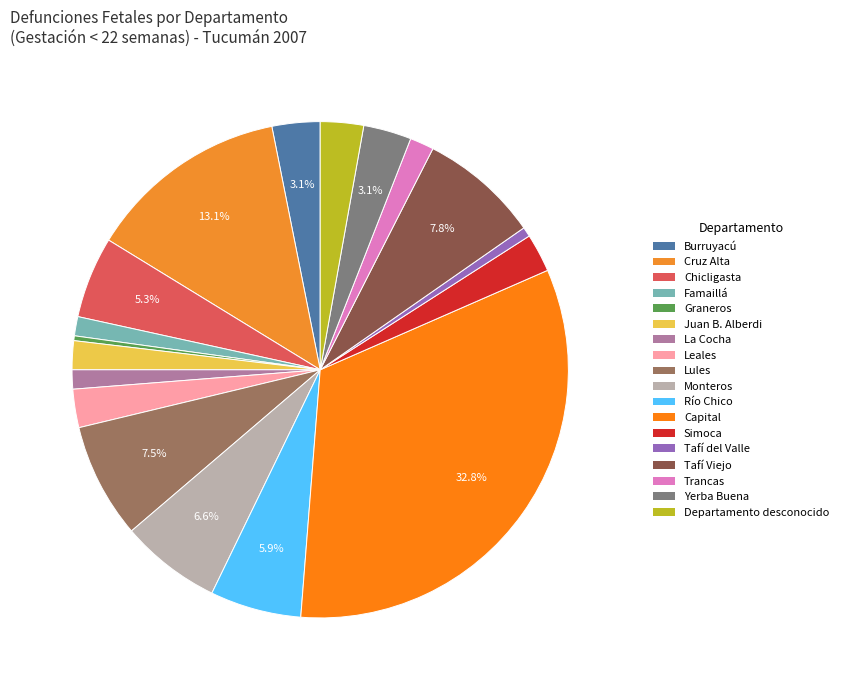

Which slice is the largest?

Capital